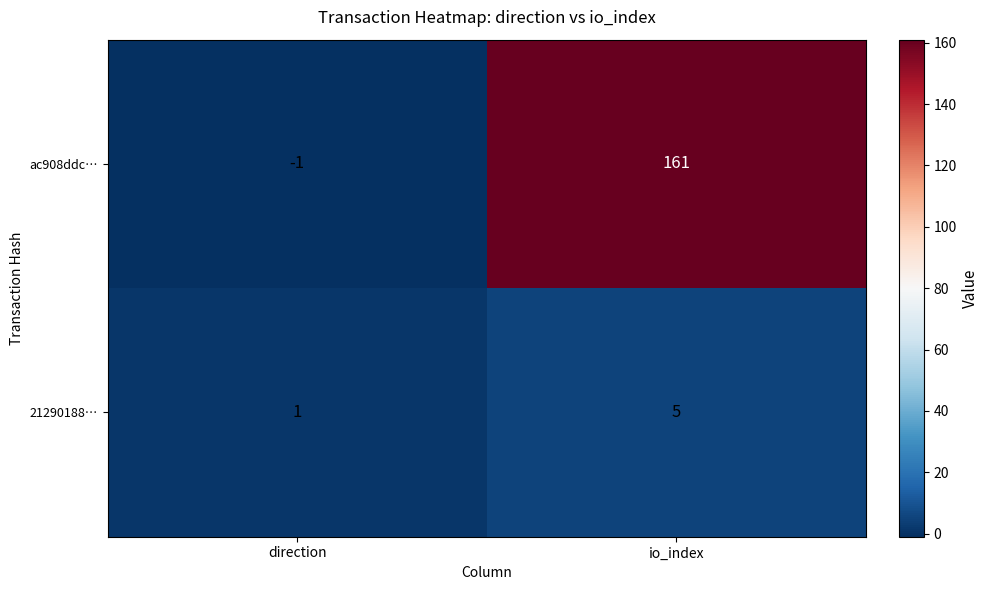

What is the lowest value of the 21290188… series?

1